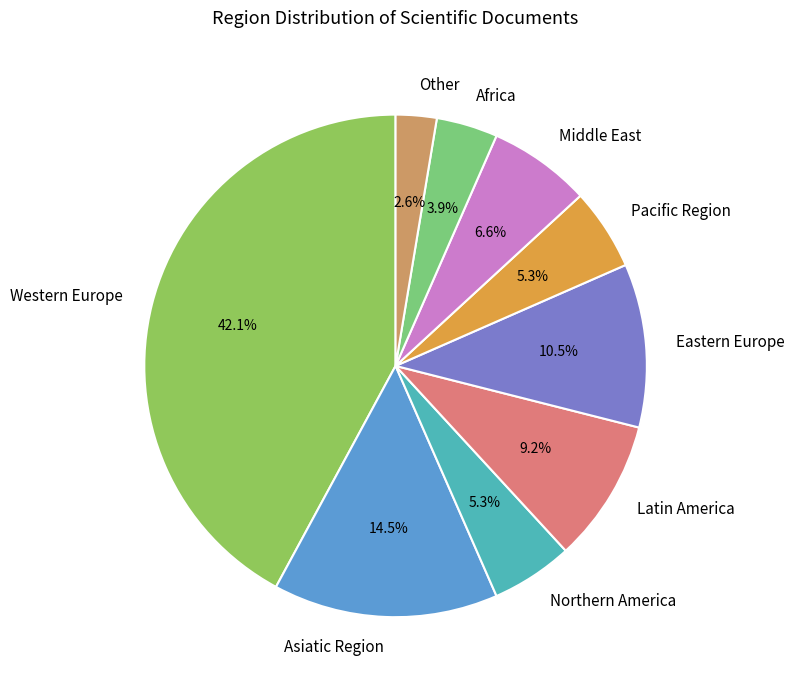

What is the ratio of the value at Africa to the value at Western Europe?

0.1